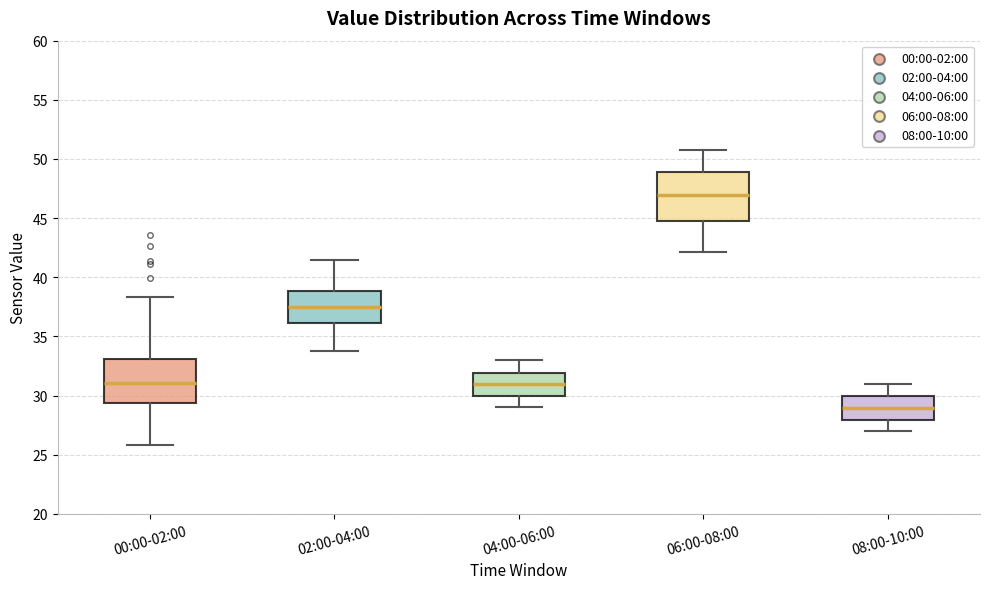

Comparing the boxes themselves (not the whiskers), which one is the tallest?

06:00-08:00